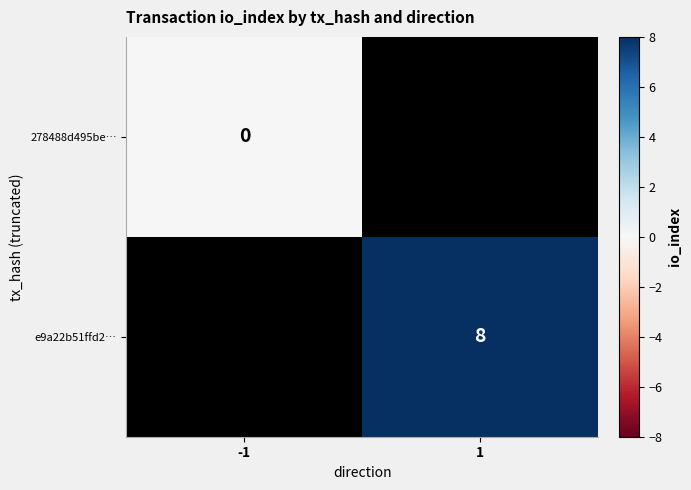

The e9a22b51ffd2… series shows 8 at 1. True or false?

True